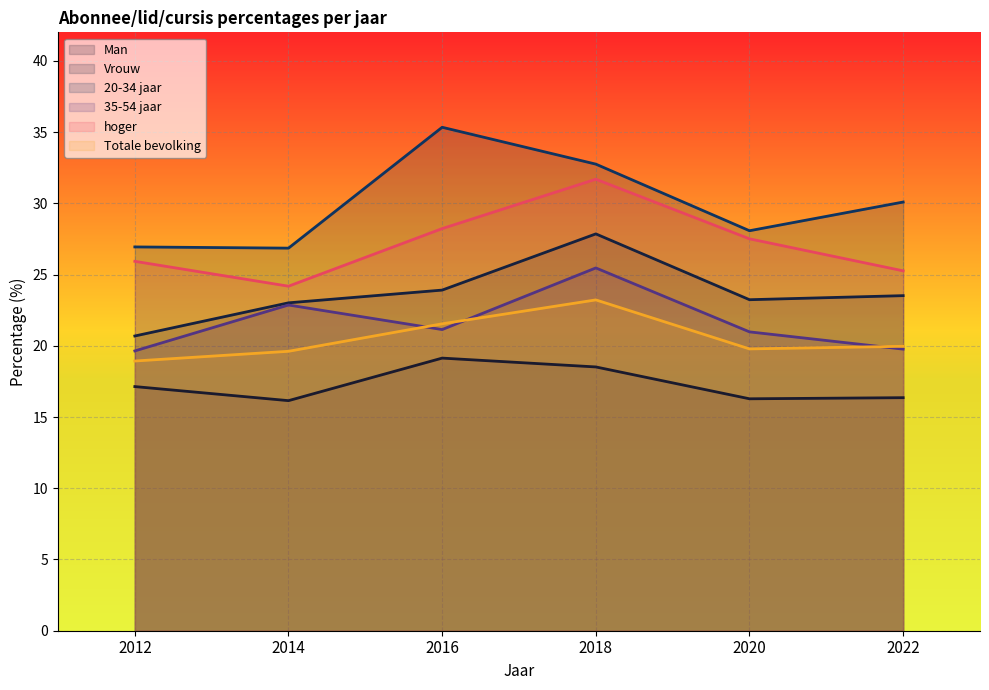

What value does the 20-34 jaar series have at 2014?

26.9